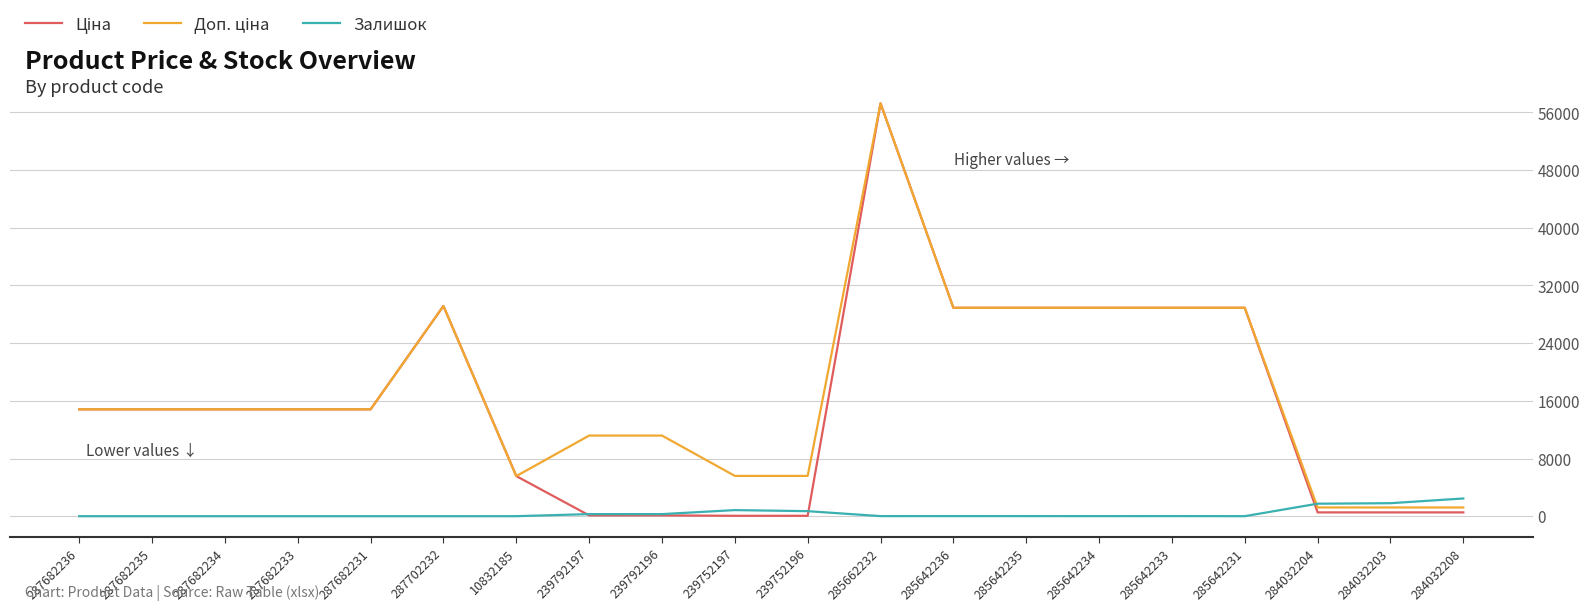

What is the spread (max minus min) of values at 287682235?

14817.6